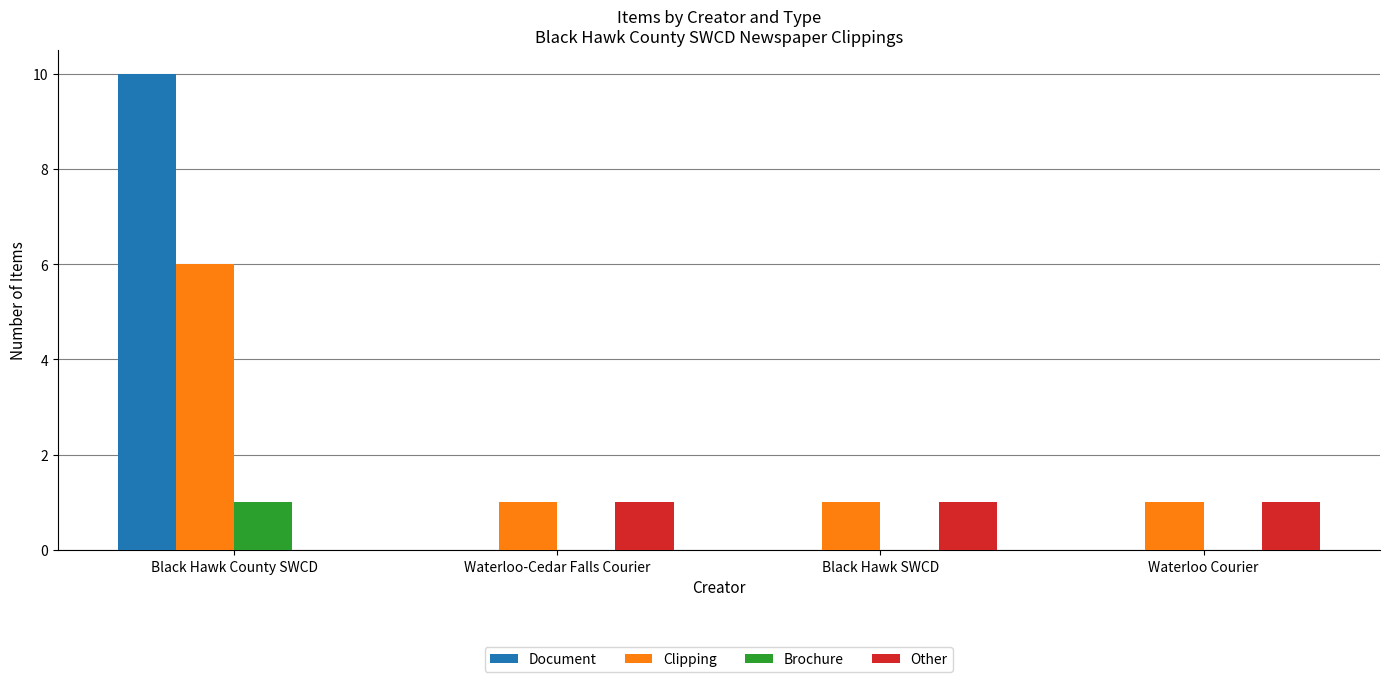

What is the greatest value displayed?

10